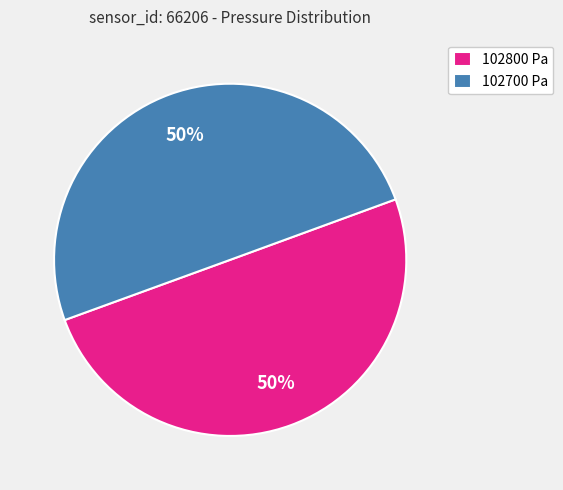

How many slices are in this pie chart?

2